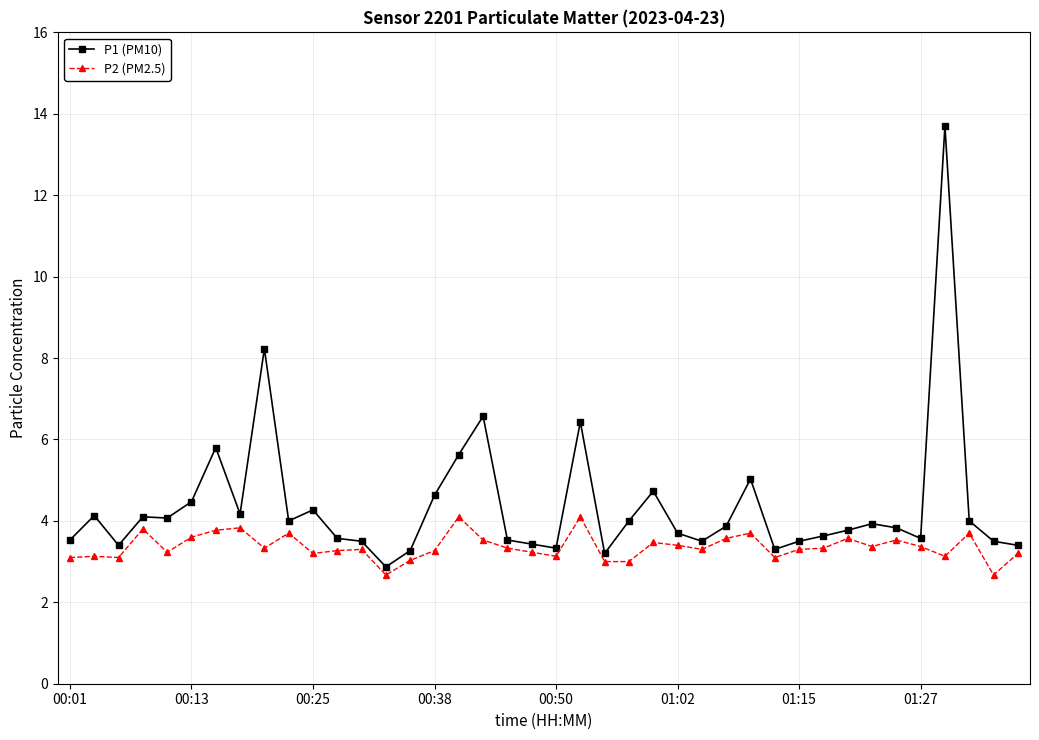

What is the value of the P1 (PM10) point at the 17th from the left?

5.6